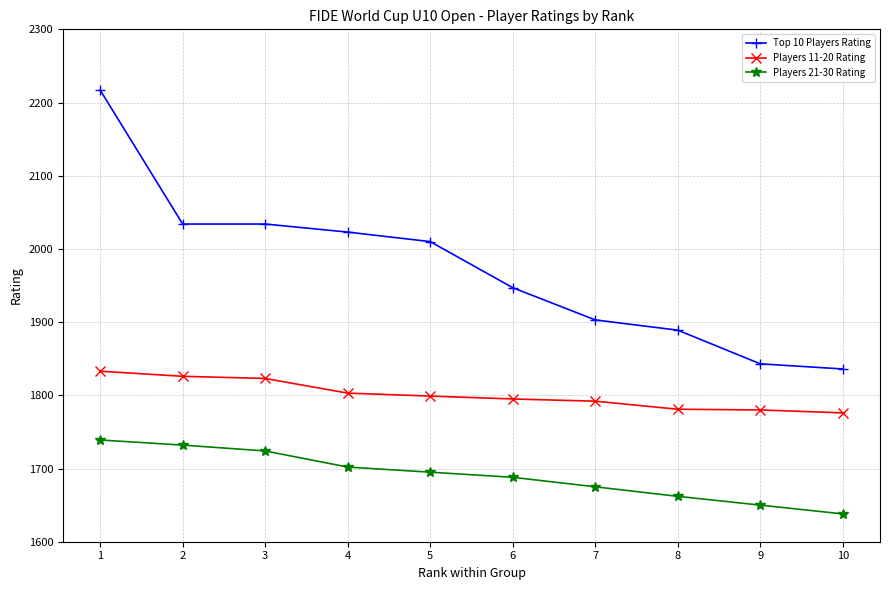

What is the smallest value displayed?

1638